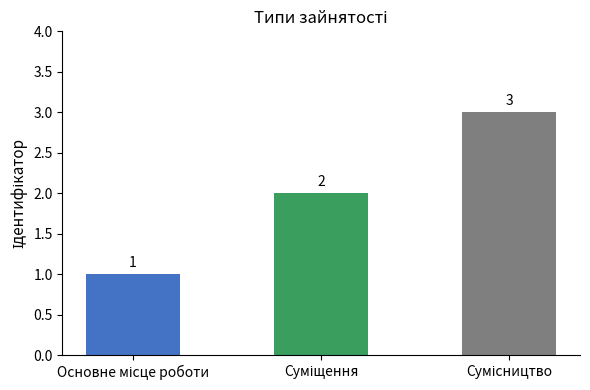

Count the values in the range 1 to 3.

3